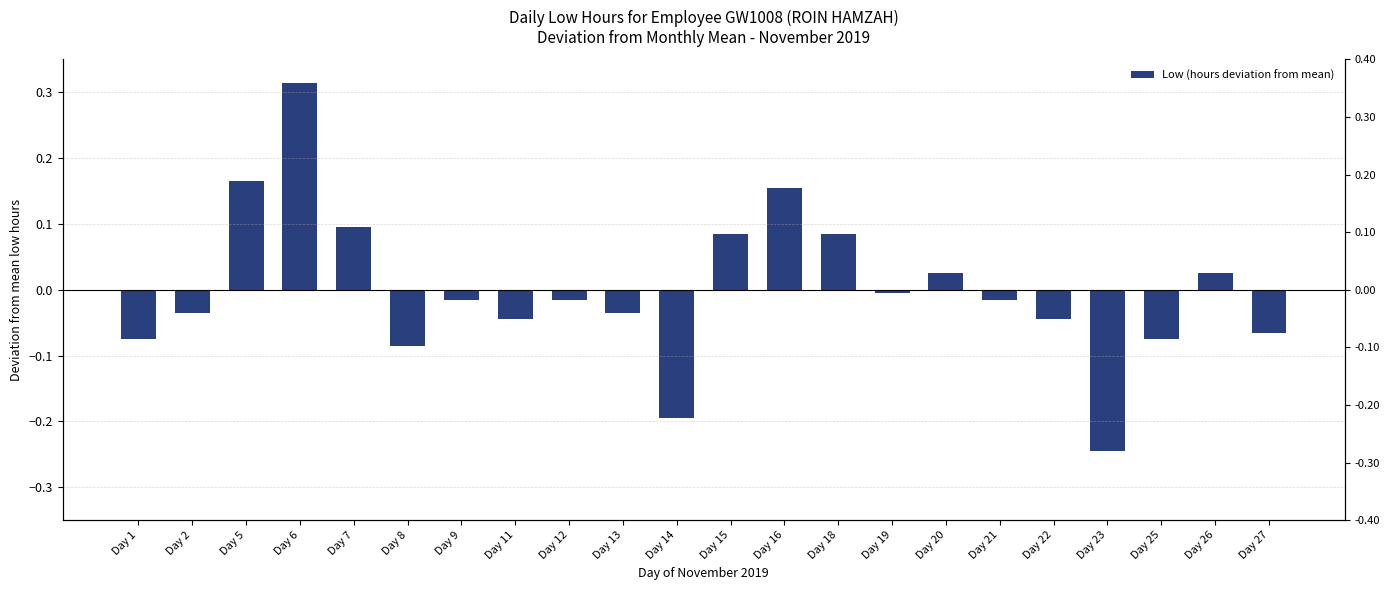

True or false: the data shows -0.0 at Day 2.

True